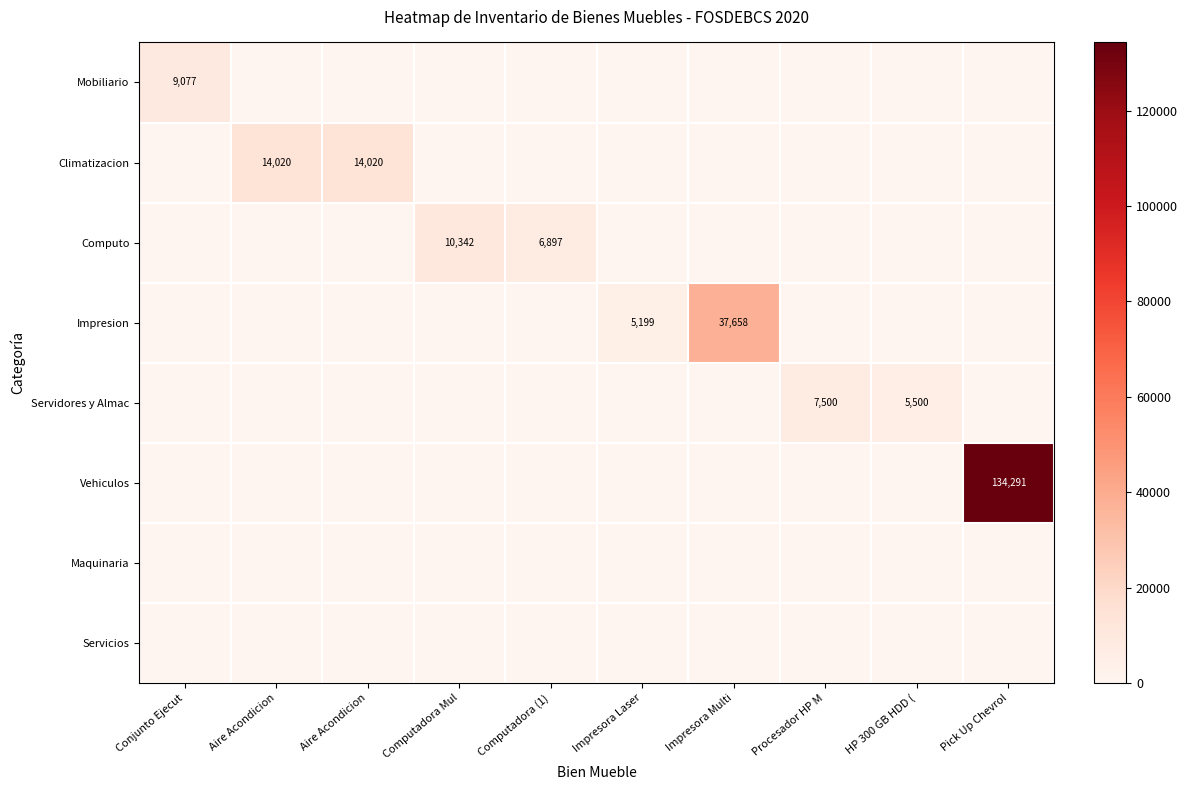

What is the difference between the maximum and minimum values in the Servidores y Almac series?

7500.0